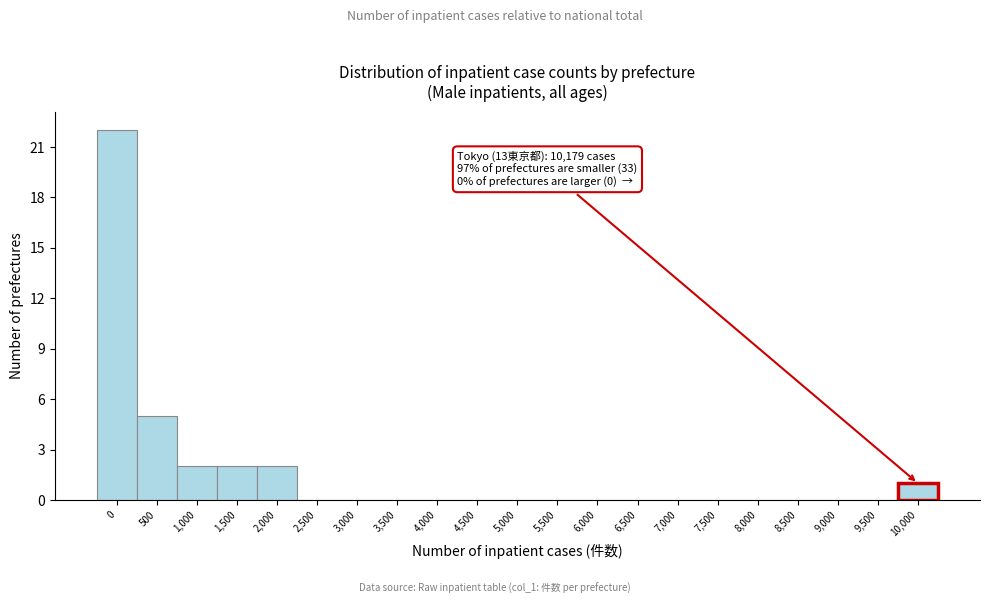

Reading left to right, list all the values displayed in this chart.

0=22	500=5	1,000=2	1,500=2	2,000=2	2,500=0	3,000=0	3,500=0	4,000=0	4,500=0	5,000=0	5,500=0	6,000=0	6,500=0	7,000=0	7,500=0	8,000=0	8,500=0	9,000=0	9,500=0	10,000=1